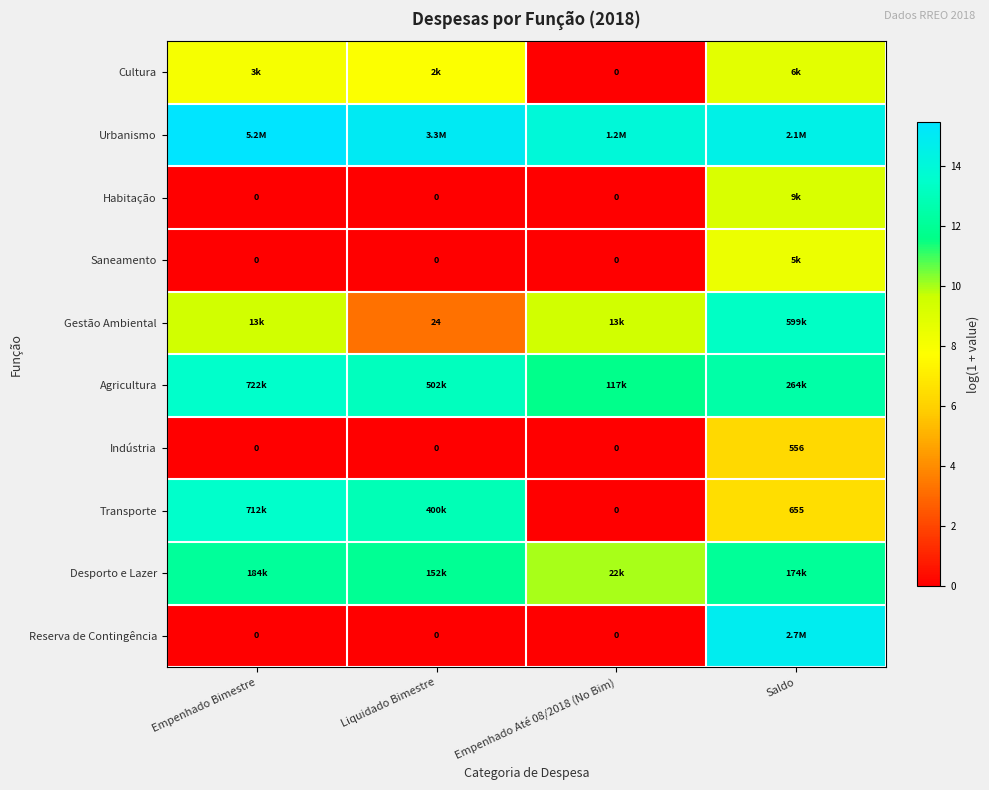

The value of Indústria at Saldo is 6.3. True or false?

True